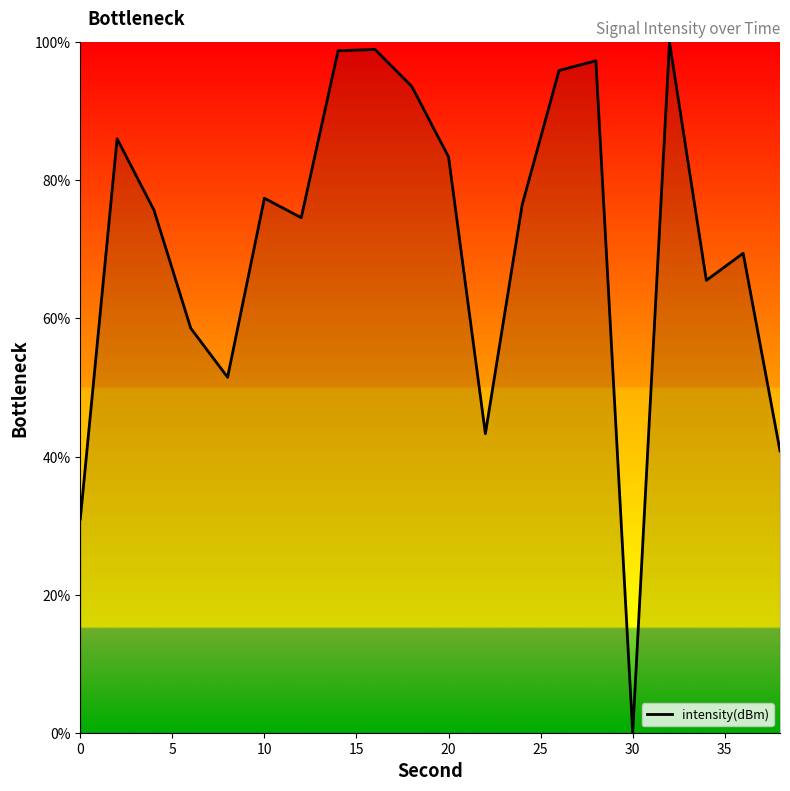

What is the maximum value shown in the chart?

100.0